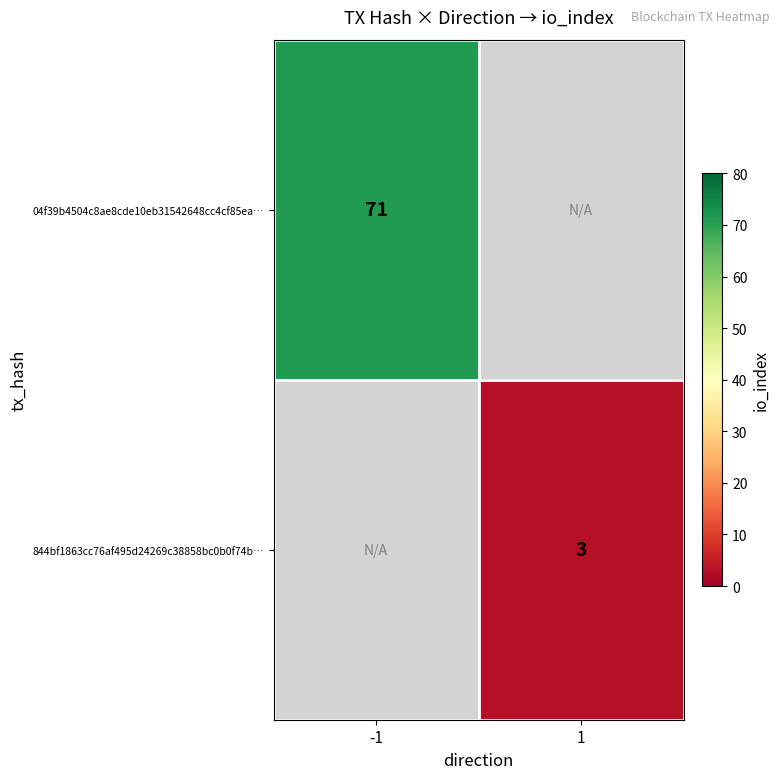

Is the value of 04f39b4504c8ae8cde10eb31542648cc4cf85ea… at -1 greater than the value of 844bf1863cc76af495d24269c38858bc0b0f74b… at 1?

Yes